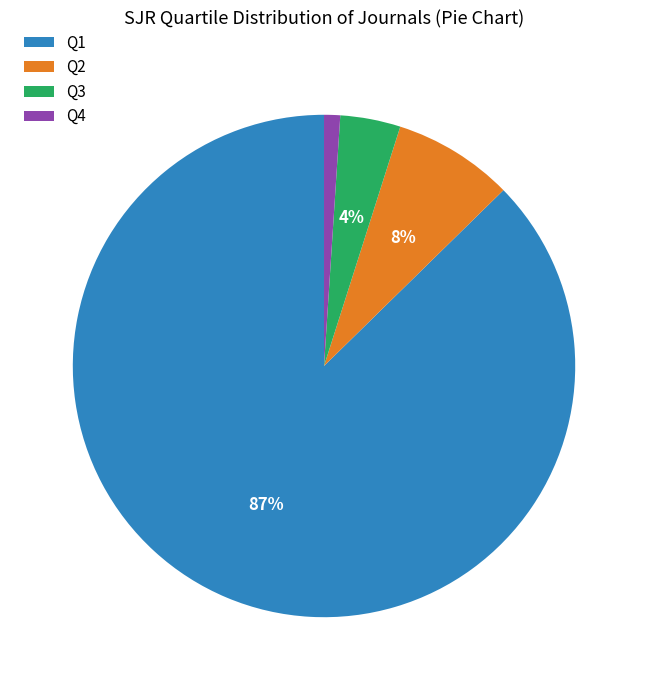

Count the number of slices in the pie.

4